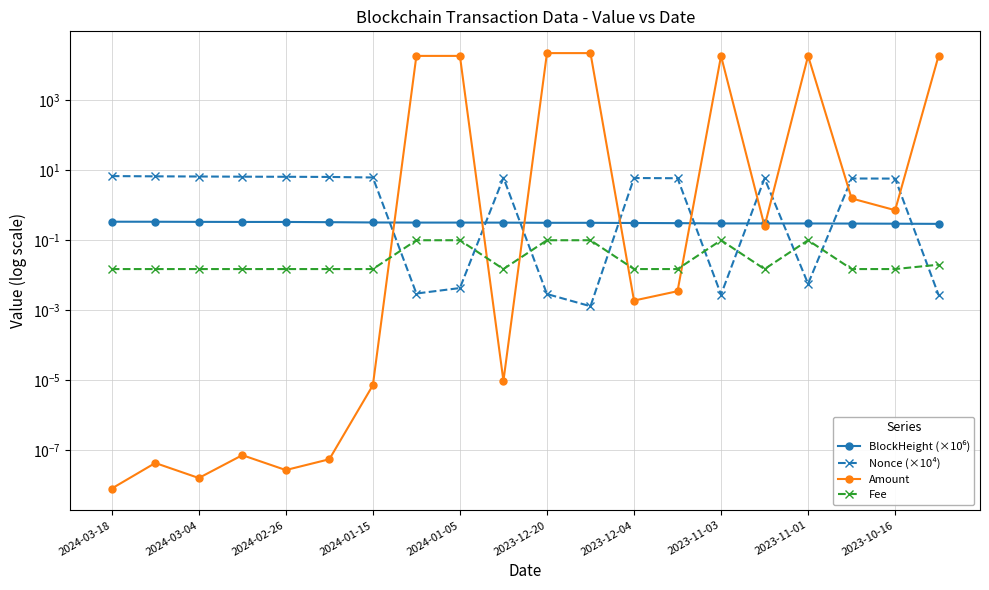

Which category has the lowest value across all series?

2024-03-18